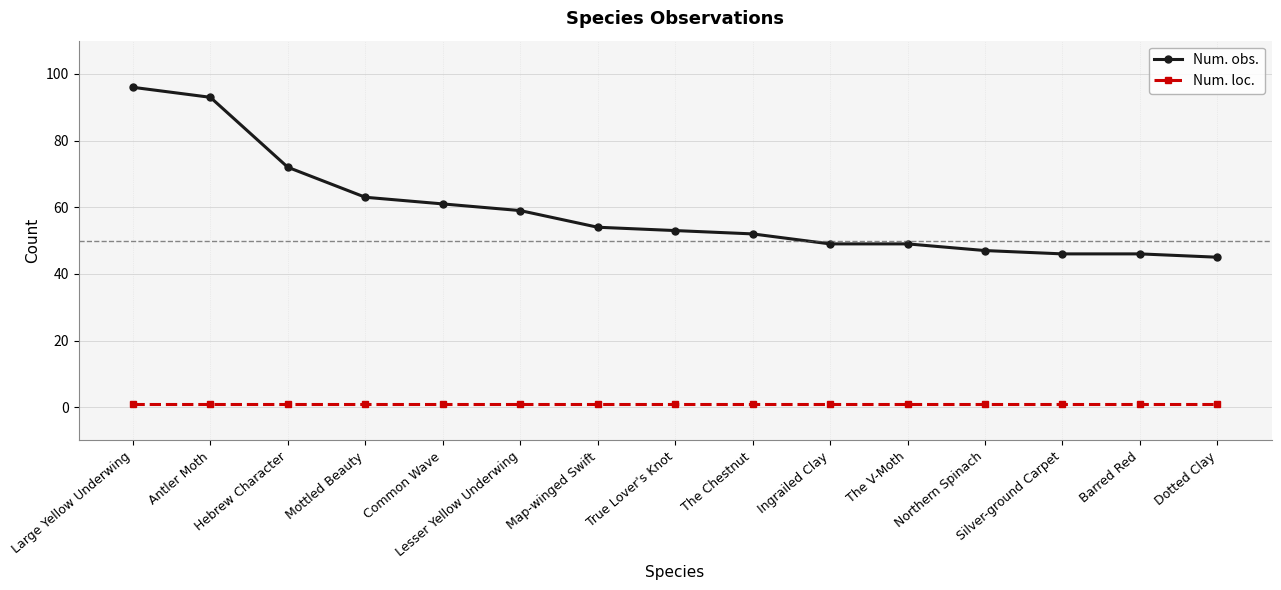

Which label corresponds to the largest value in the chart?

Large Yellow Underwing